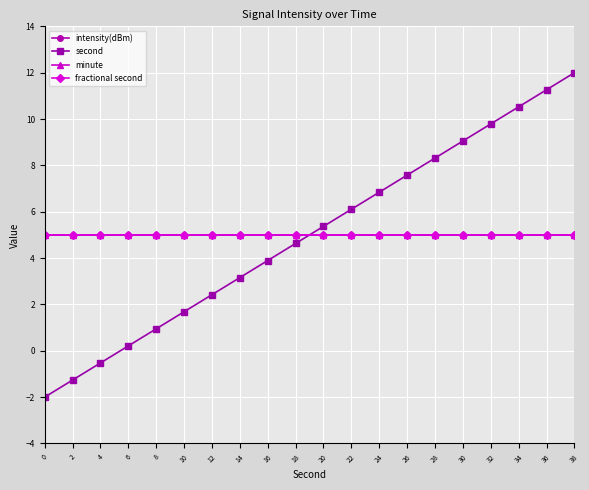

Which category has the highest value across all series?

38